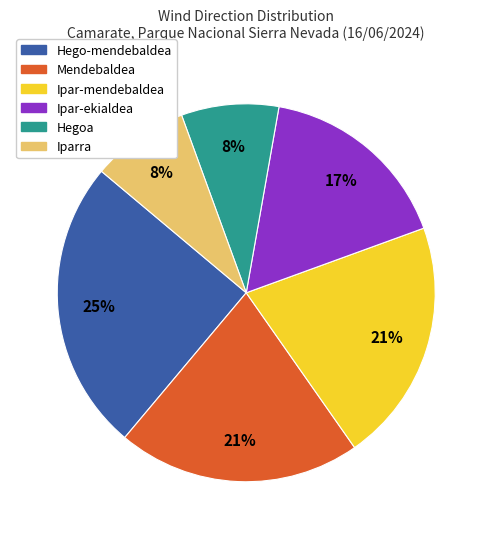

Is it true that Hego-mendebaldea is 25% of the pie?

True